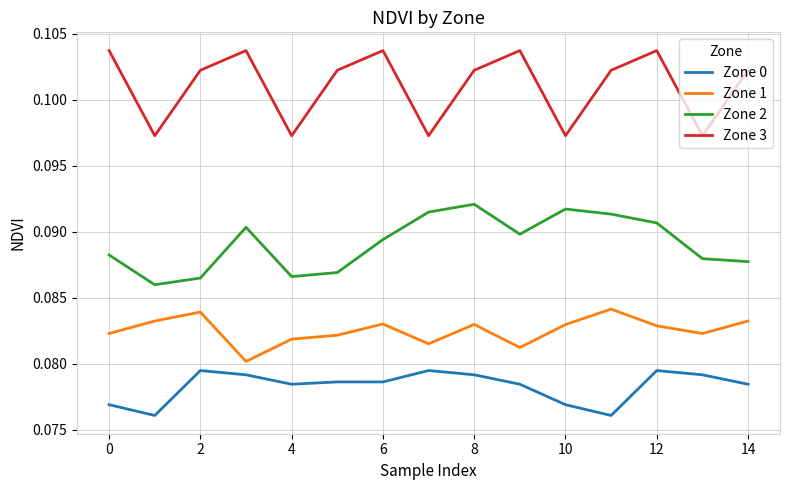

What is the sum of all Zone 3 values?

1.5